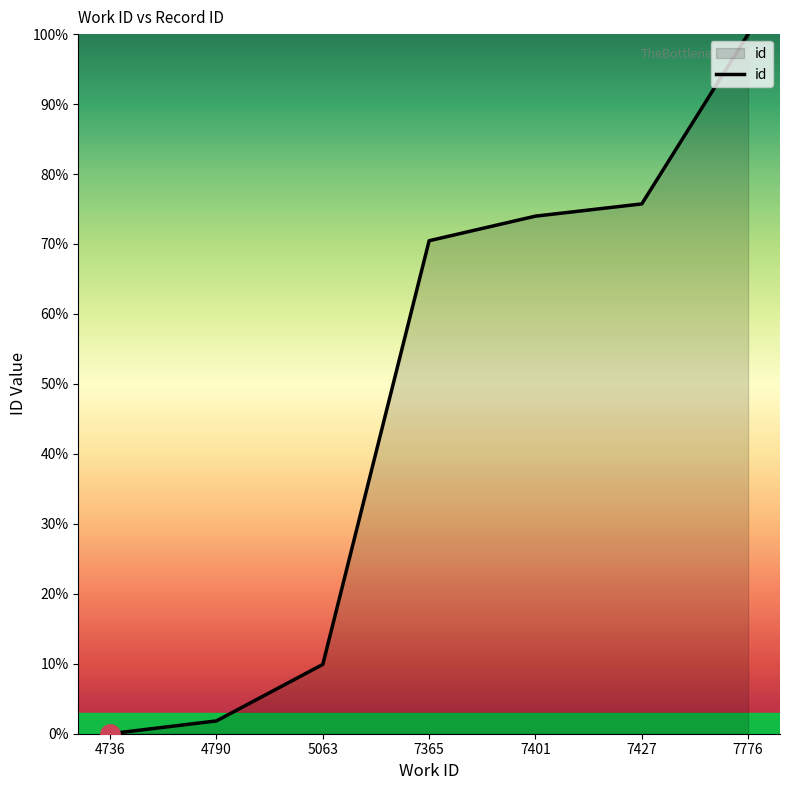

List the labels in order of value, smallest first.

4736, 4790, 5063, 7365, 7401, 7427, 7776